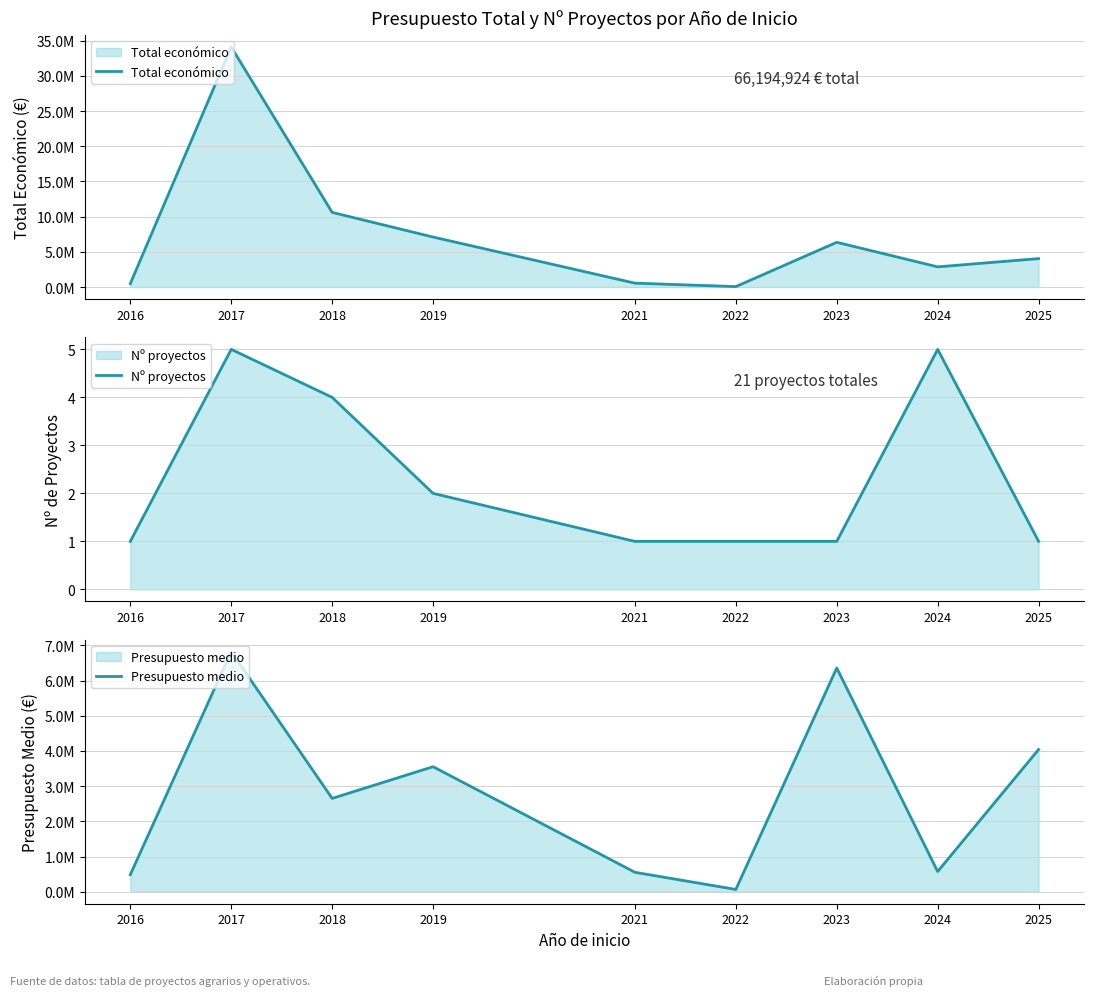

What value does the Nº proyectos series have at 2023?

1